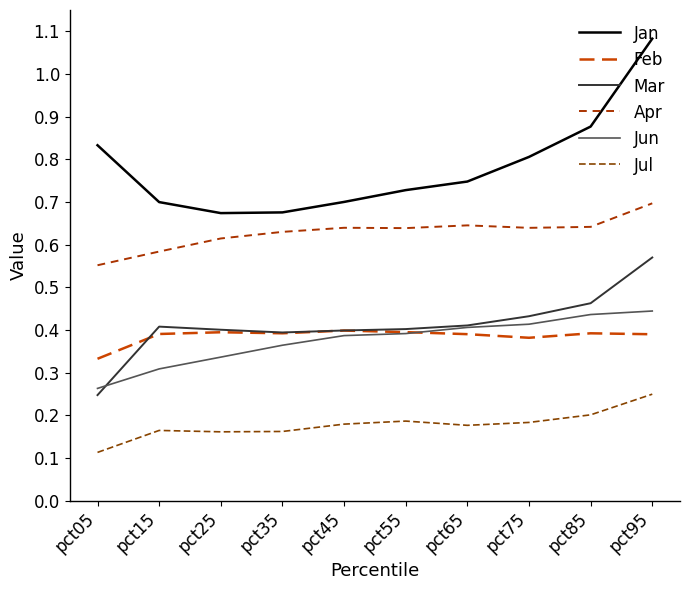

What is the average value of the Feb series?

0.4